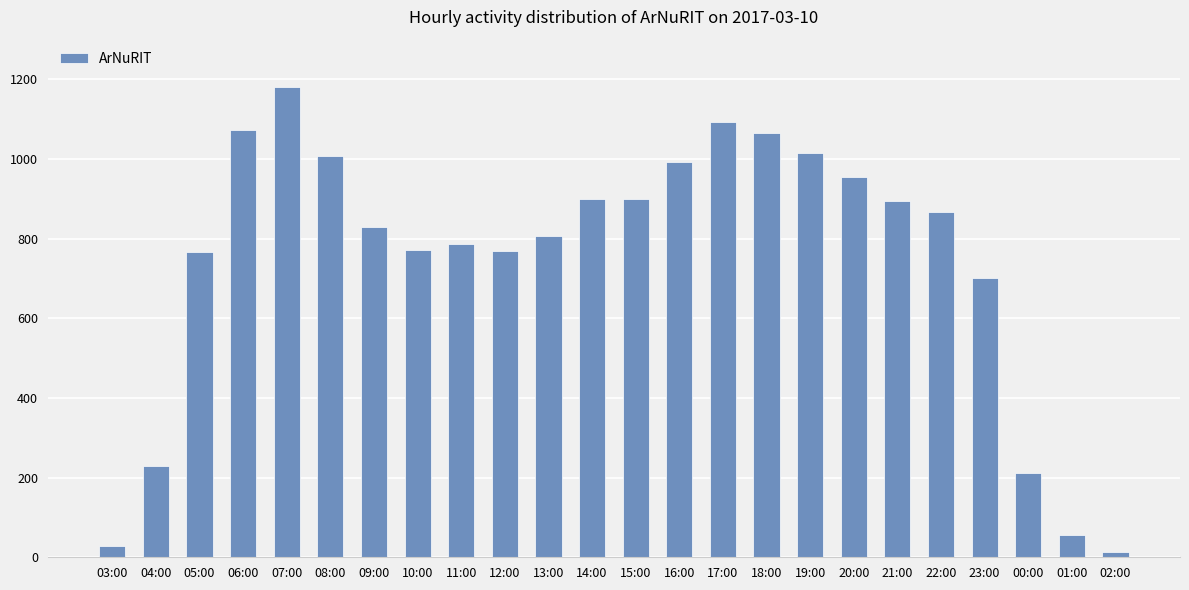

True or false: the data shows 992 at 16:00.

True